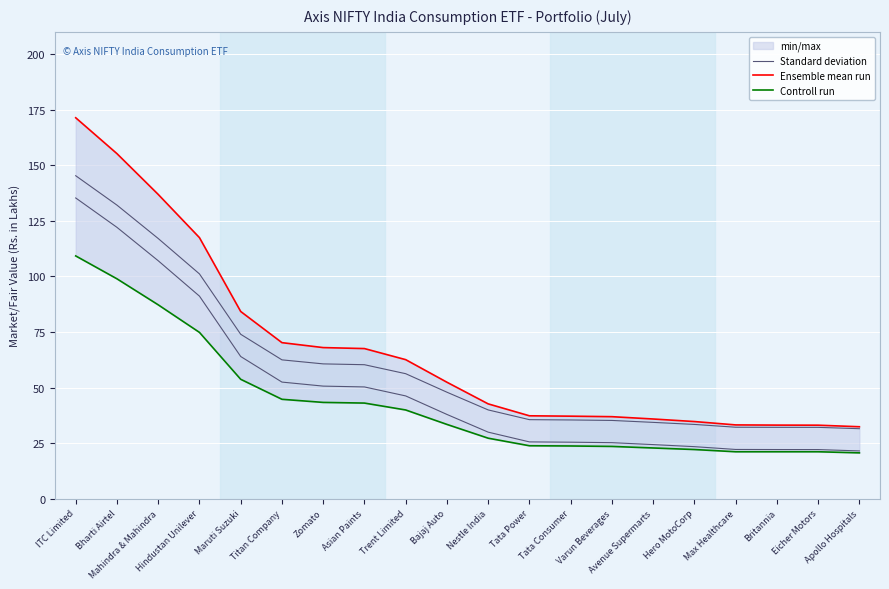

At which category is the sum across all series the highest?

ITC Limited